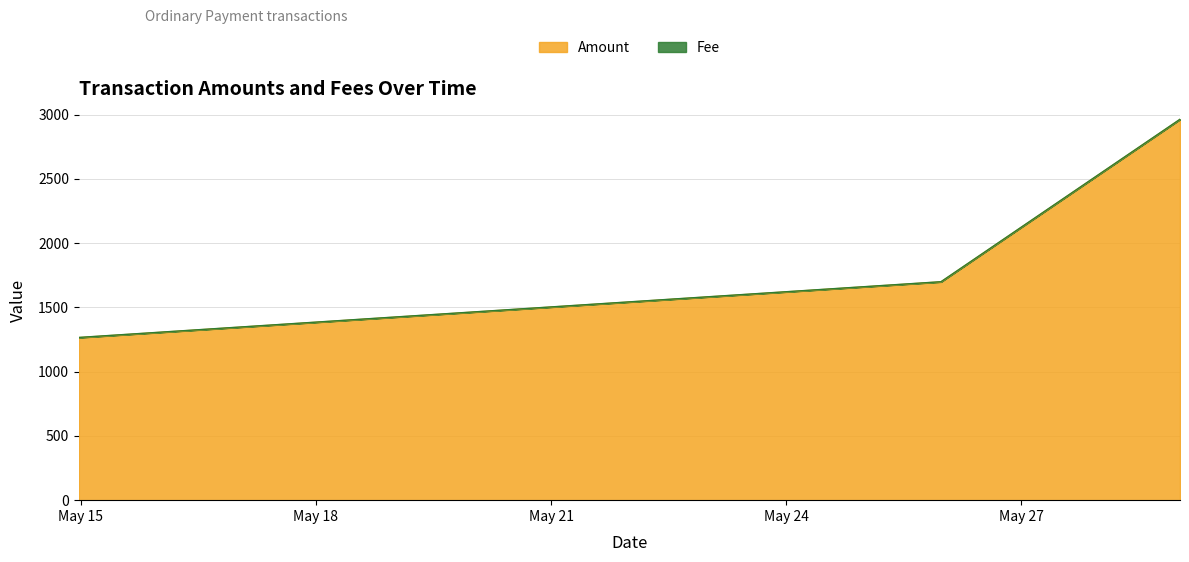

Between 2017-05-29 00:40:19 and 2017-05-25 23:27:46, which is larger?

2017-05-29 00:40:19